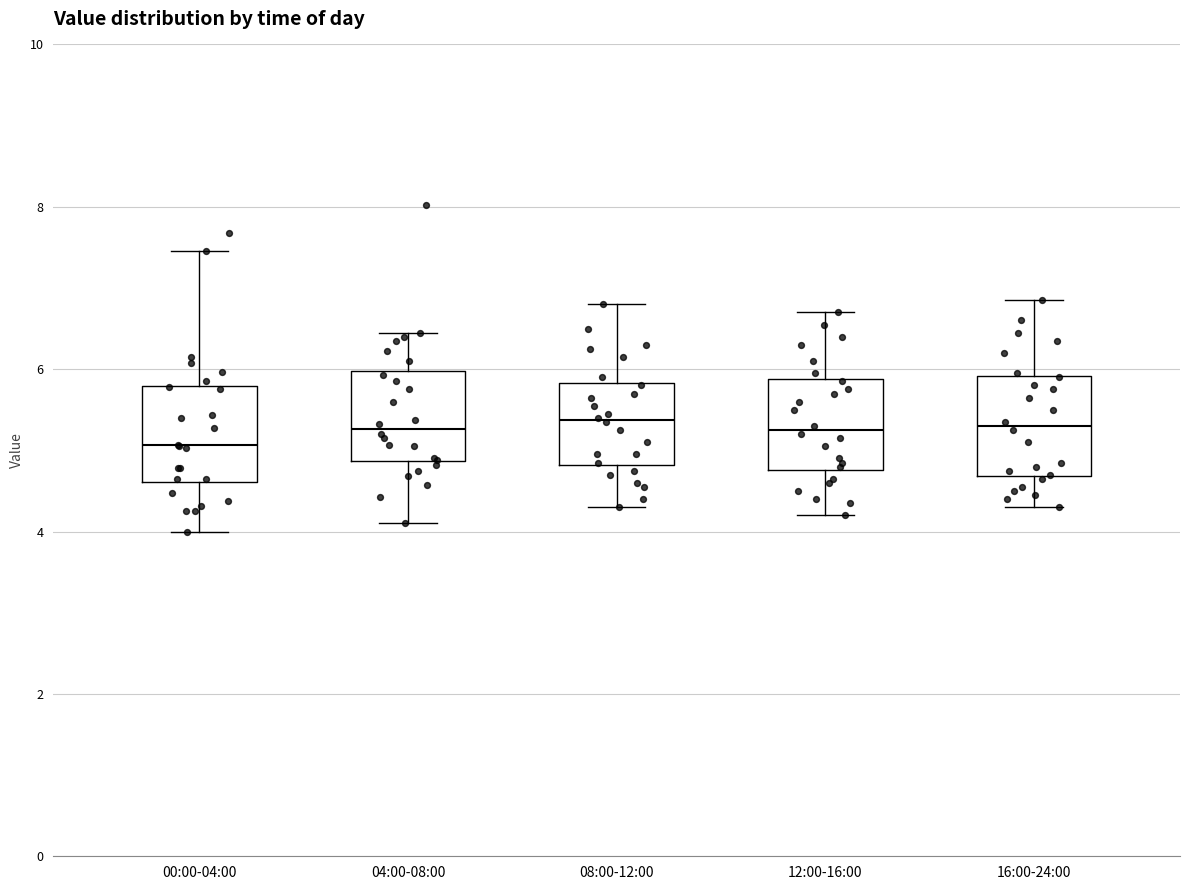

Reading left to right, transcribe this box plot: for each box, give where its median line is, the range the box spans, and where its two whiskers end, as read against the y-axis. The values are not printed on the chart, so give them approximately, as read against the axis.

00:00-04:00: median 5.0, box 4.6 to 5.8, whiskers 4.0 to 7.4
04:00-08:00: median 5.2, box 4.8 to 6.0, whiskers 4.2 to 6.4
08:00-12:00: median 5.4, box 4.8 to 5.8, whiskers 4.4 to 6.8
12:00-16:00: median 5.2, box 4.8 to 5.8, whiskers 4.2 to 6.8
16:00-24:00: median 5.4, box 4.6 to 6.0, whiskers 4.4 to 6.8